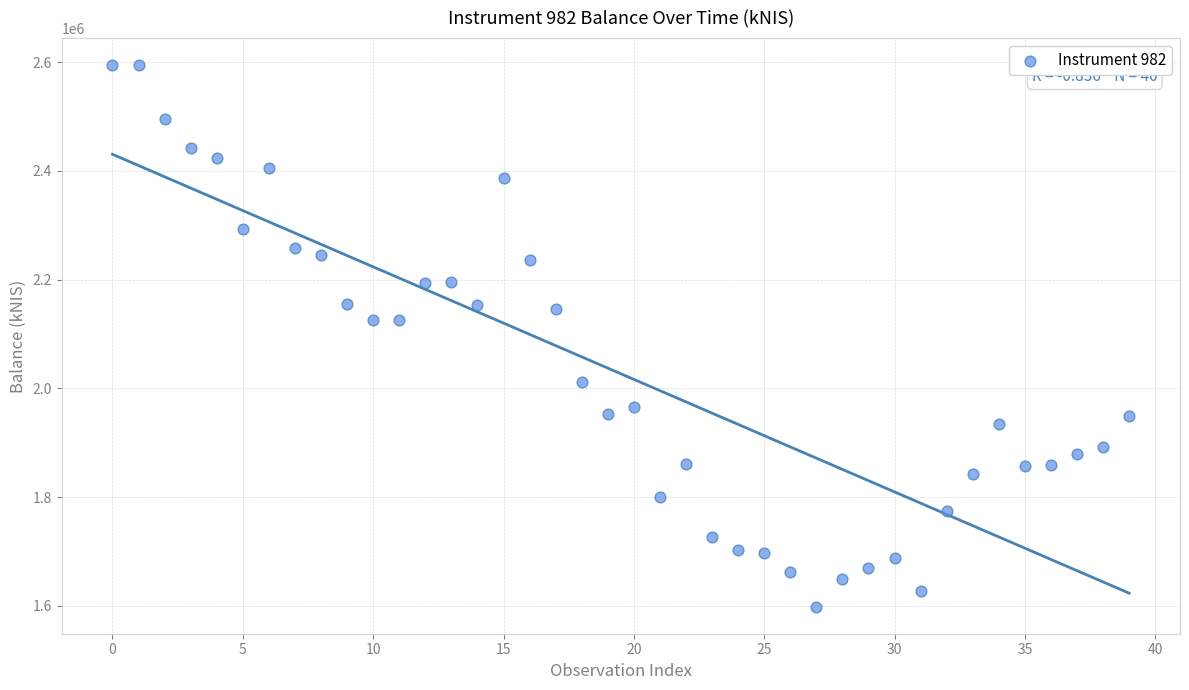

What is the range of Y values (max minus min)?

996048.8